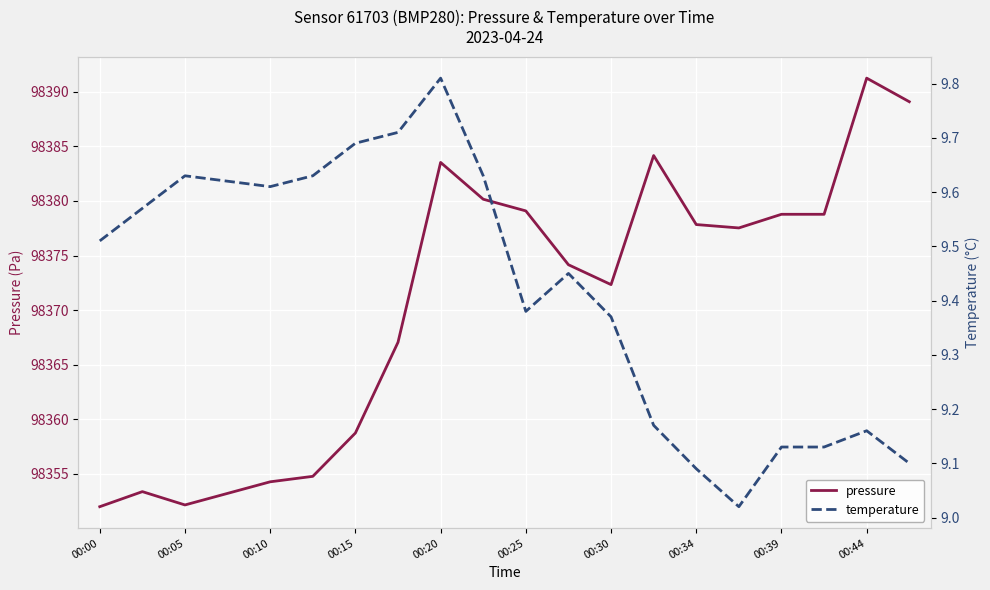

At which label is pressure closest to 98371?

00:30